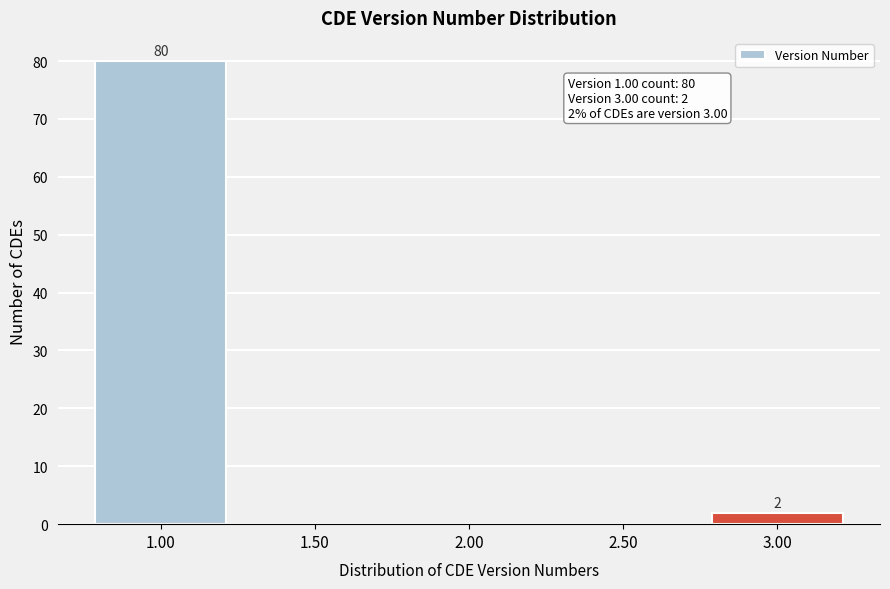

Reading left to right, list all the values displayed in this chart.

1.00=80	1.50=0	2.00=0	2.50=0	3.00=2